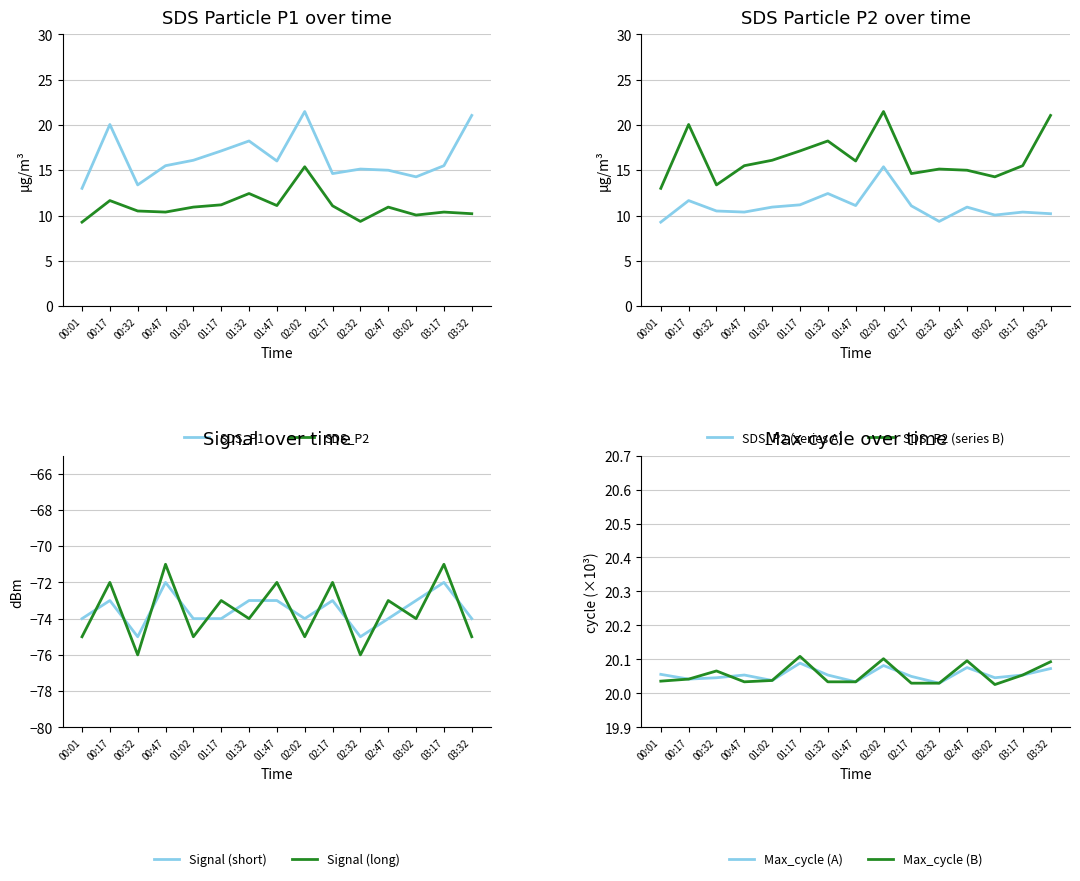

Is it true that SDS_P1 equals 20.1 at 00:32?

False